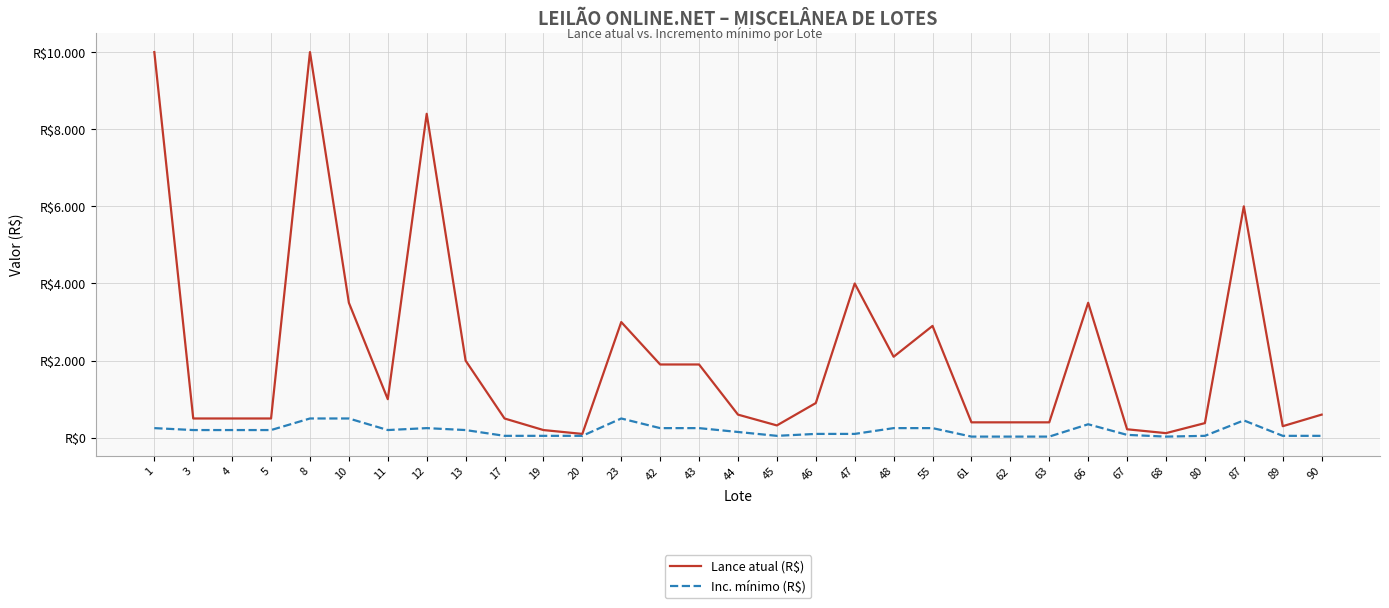

Rank the series by their average value, from lowest to highest.

Inc. mínimo (R$), Lance atual (R$)